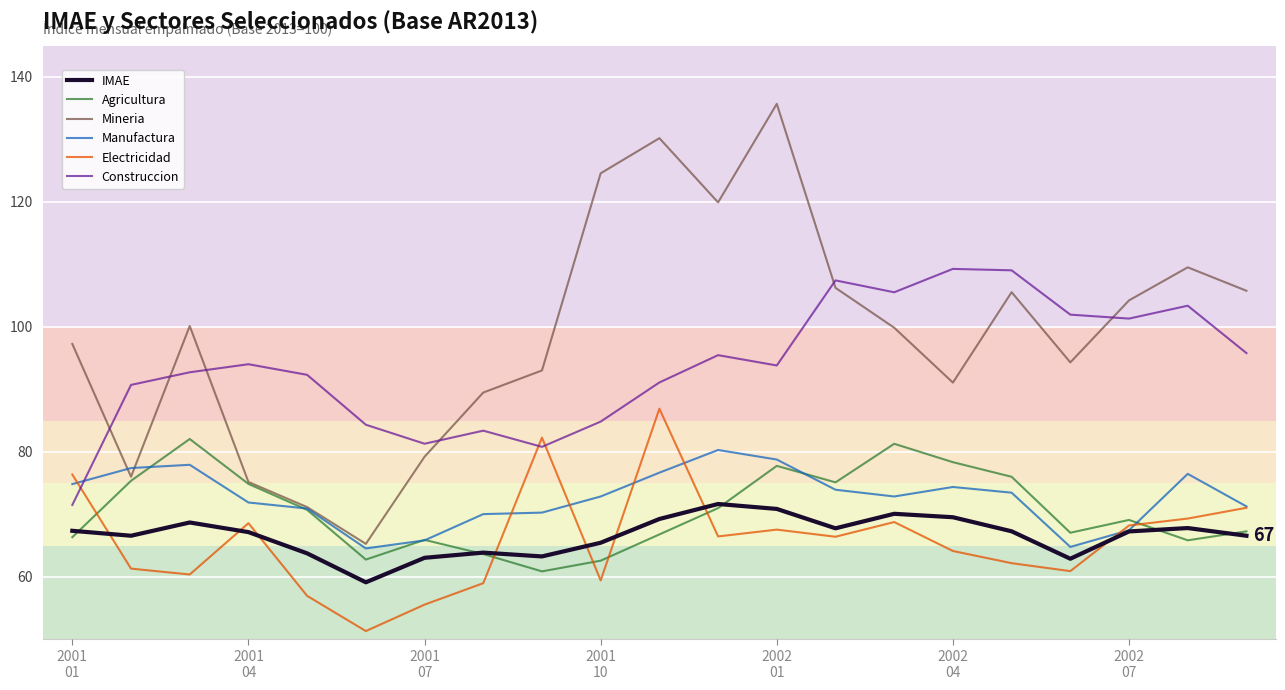

Is this an area chart (filled region under the line)?

No